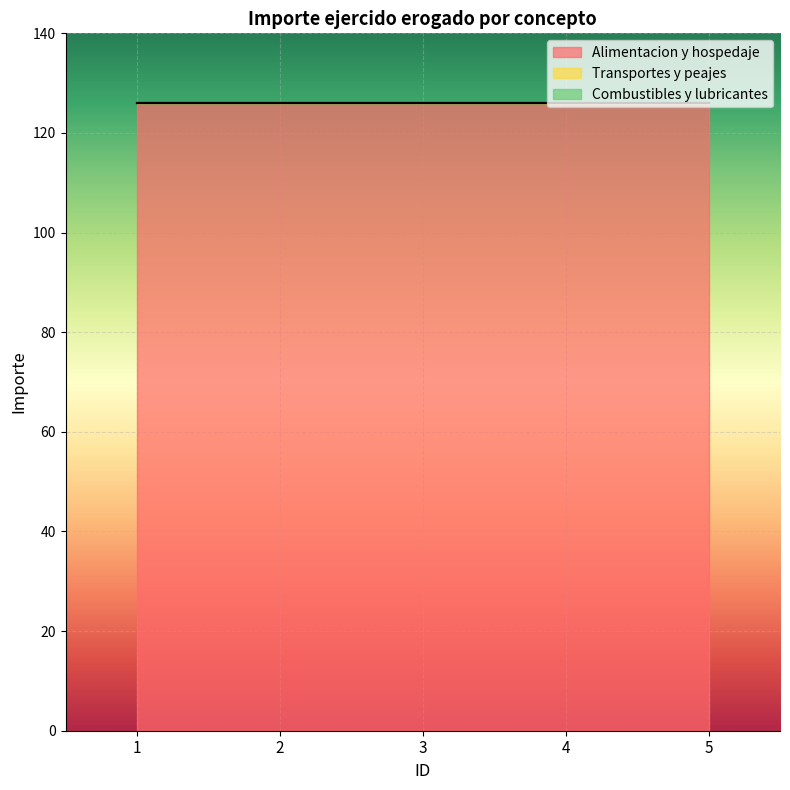

At 3, list the series in order from smallest to largest.

Transportes y peajes, Combustibles y lubricantes, Alimentacion y hospedaje